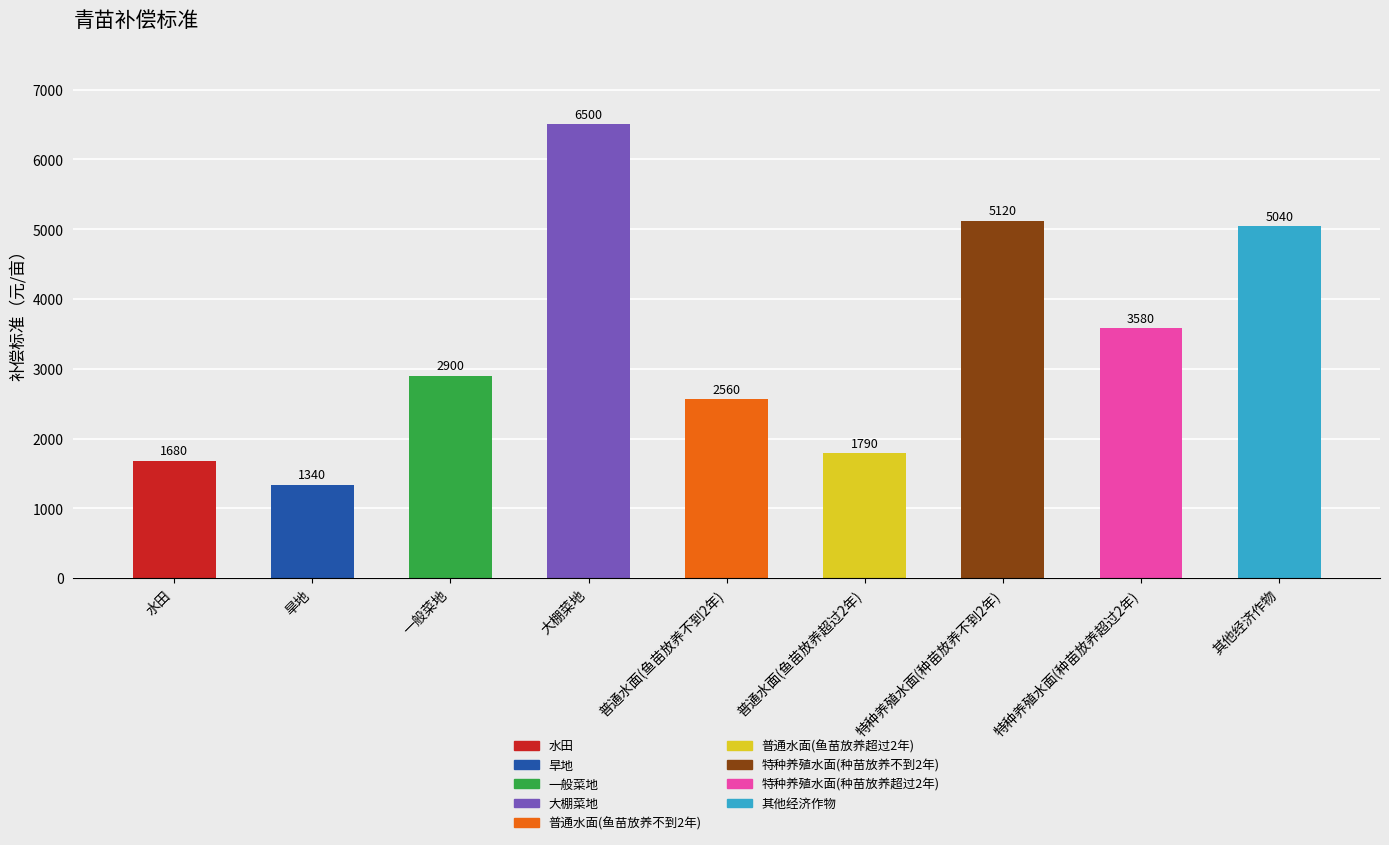

Reading left to right, transcribe all the data shown in this chart.

水田=1680	旱地=1340	一般菜地=2900	大棚菜地=6500	普通水面(鱼苗放养不到2年)=2560	普通水面(鱼苗放养超过2年)=1790	特种养殖水面(种苗放养不到2年)=5120	特种养殖水面(种苗放养超过2年)=3580	其他经济作物=5040